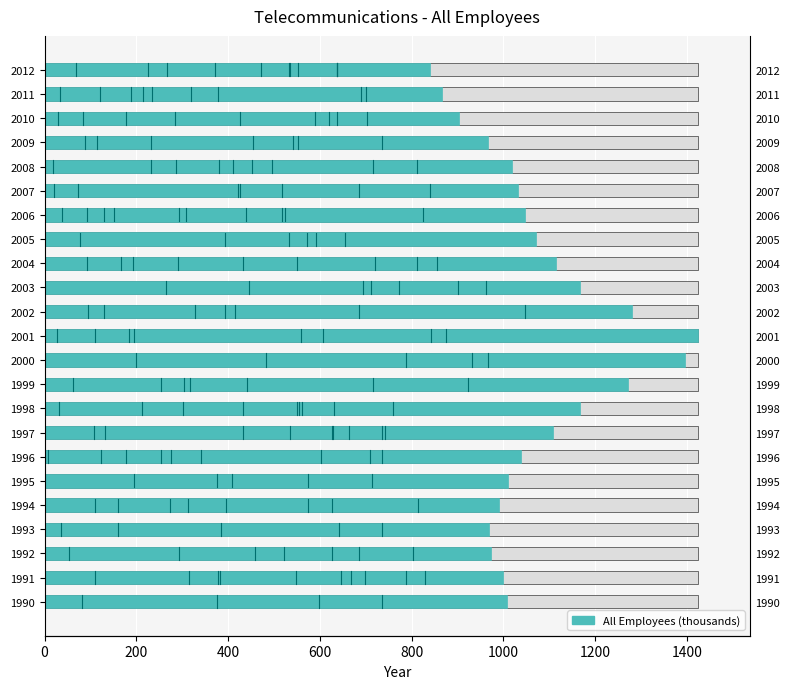

How many data points are above 1030?

12